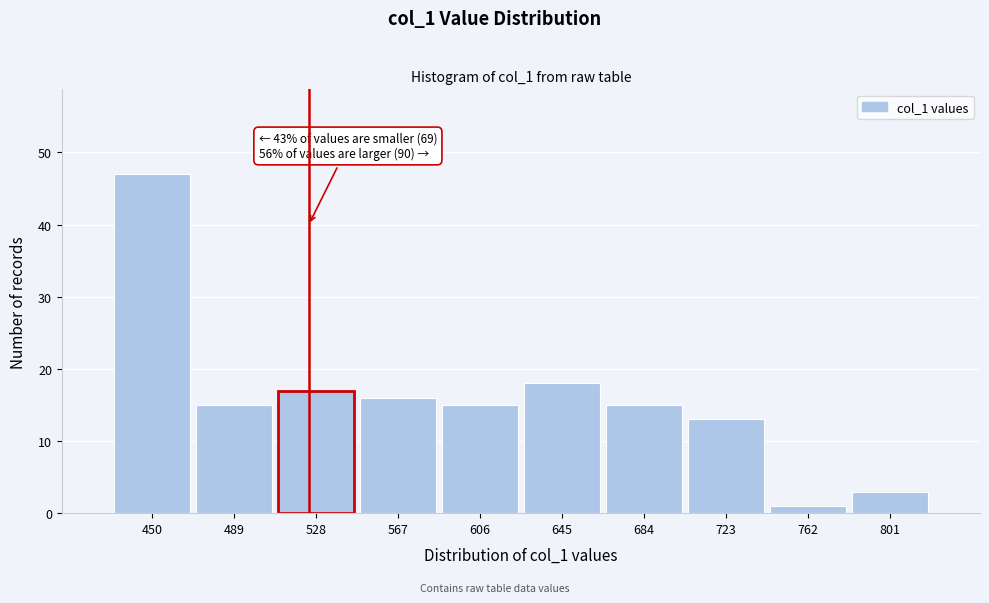

Reading right to left, list all the values displayed in this chart.

801=3	762=1	723=13	684=15	645=18	606=15	567=16	528=17	489=15	450=47